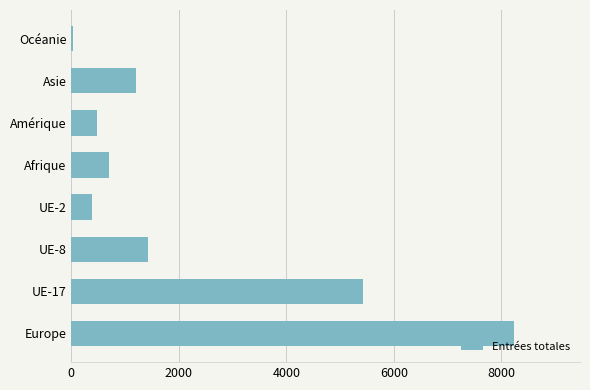

What is the sum of the values at Afrique and Amérique?

1183